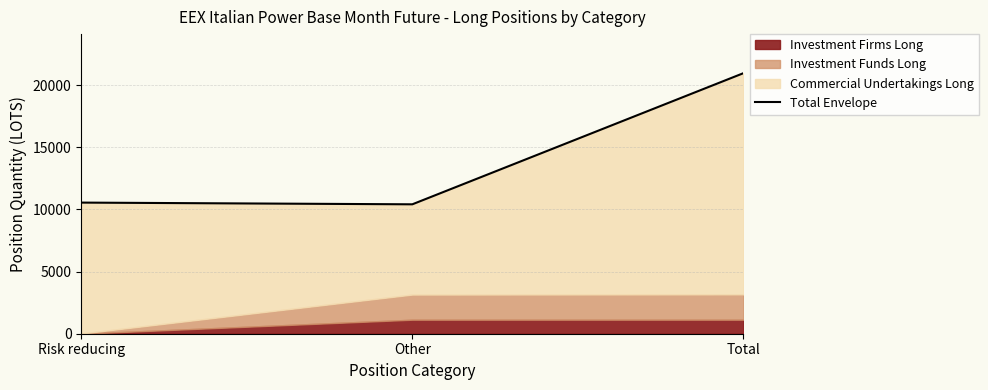

What position from the left is Total?

3